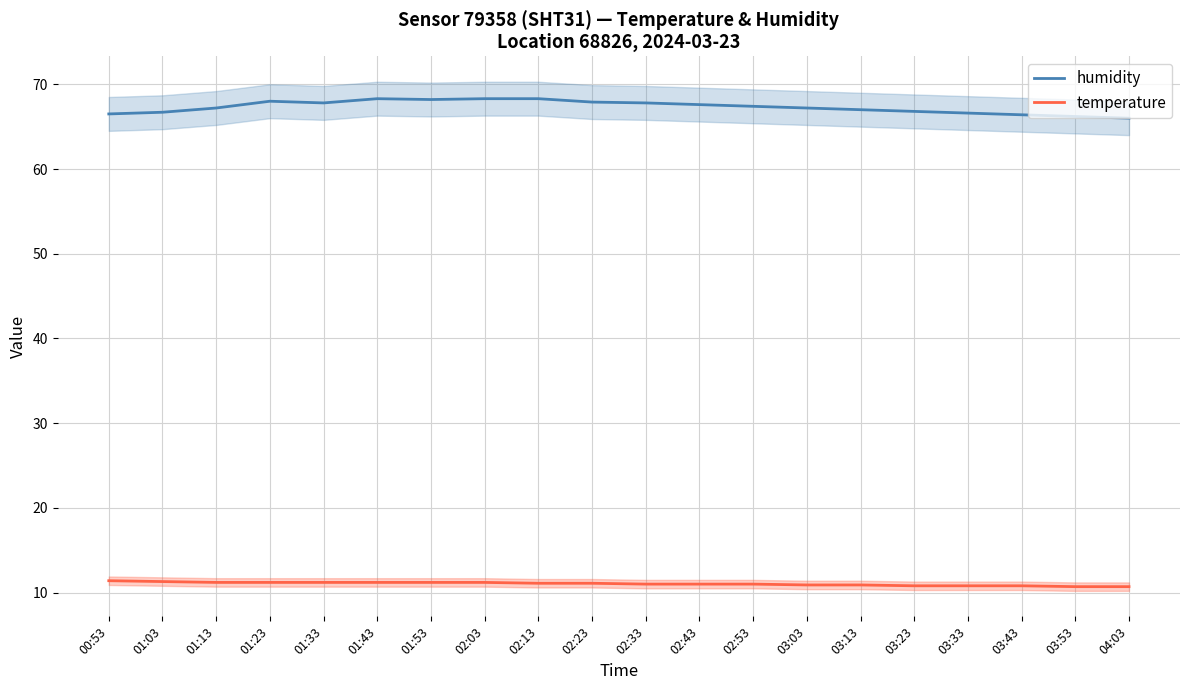

Does the chart display data point markers on the line(s)?

No